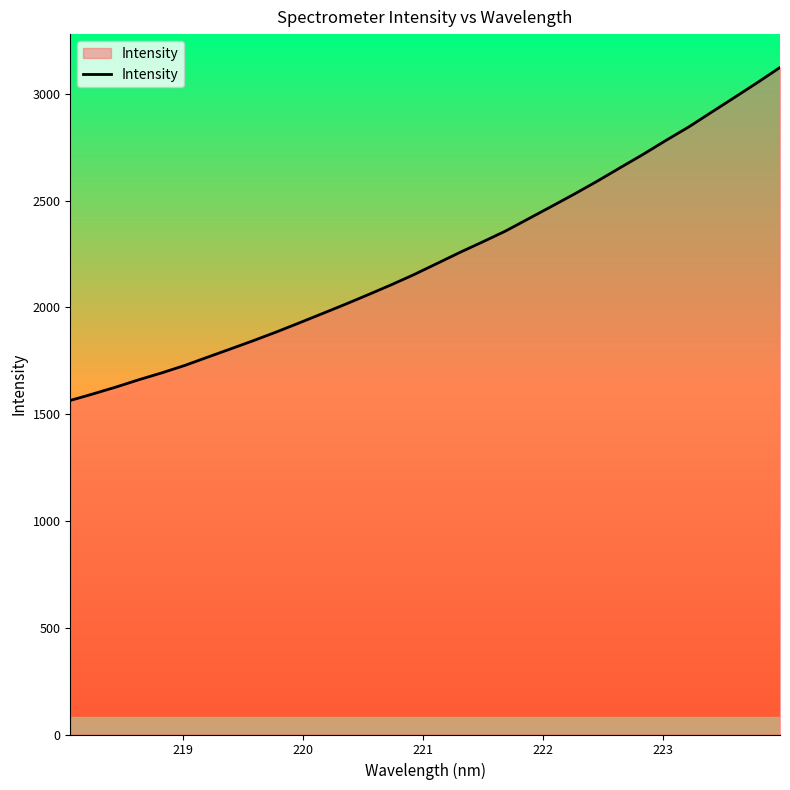

What is the difference between the maximum and minimum values?

1559.1